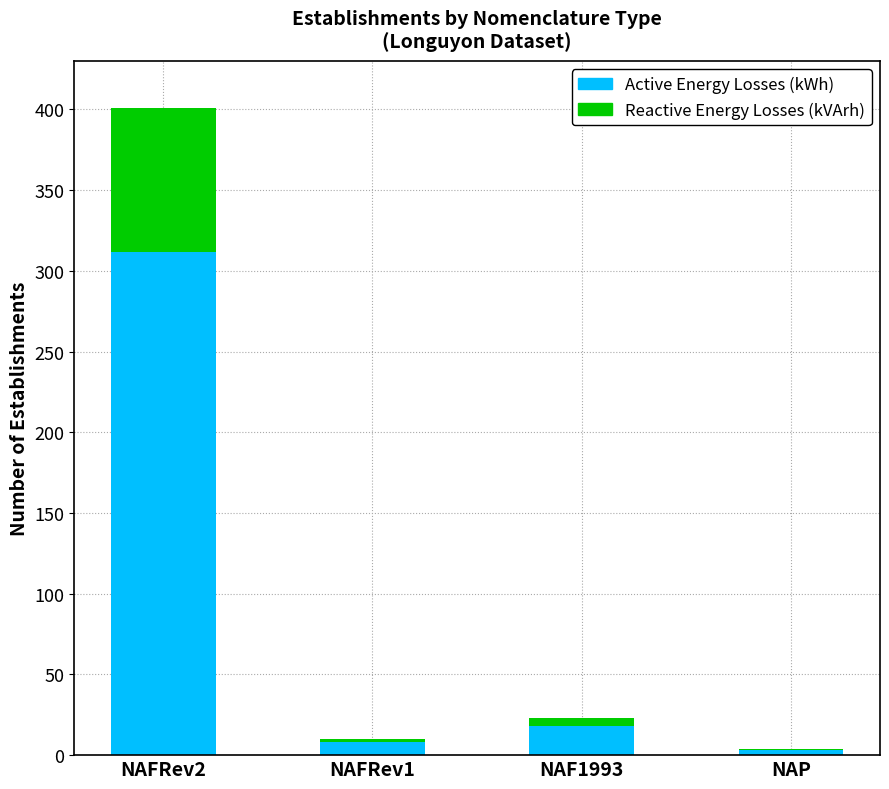

What is the highest value of the Active Energy Losses (kWh) series?

312